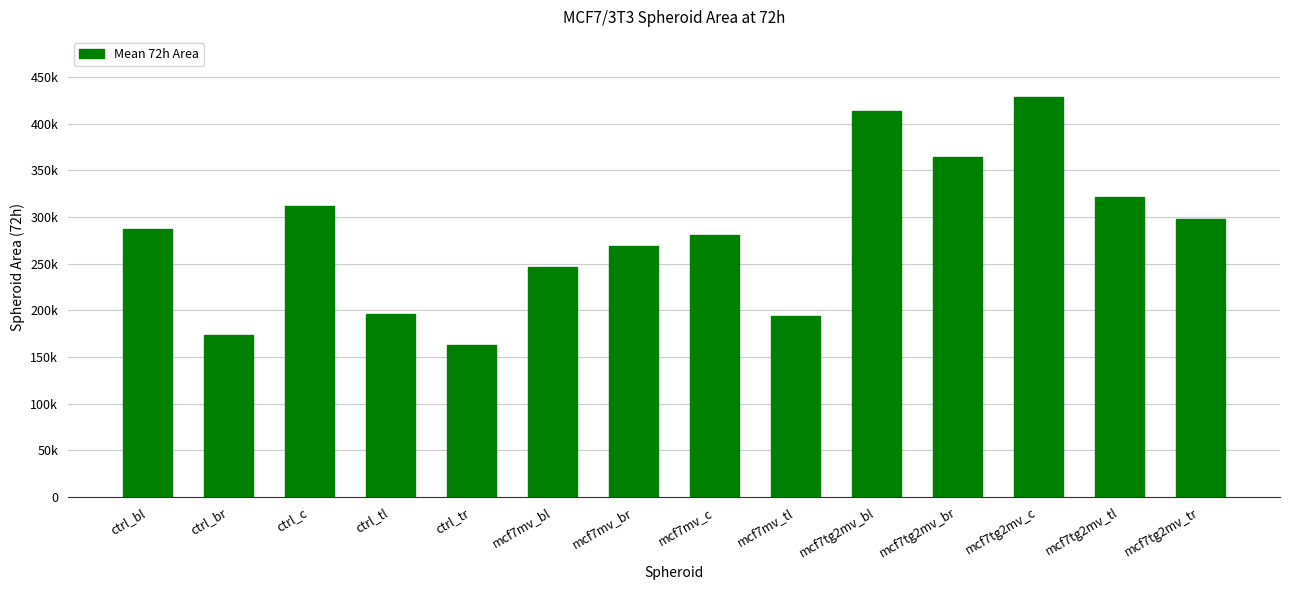

What is the minimum value shown in the chart?

162795.2